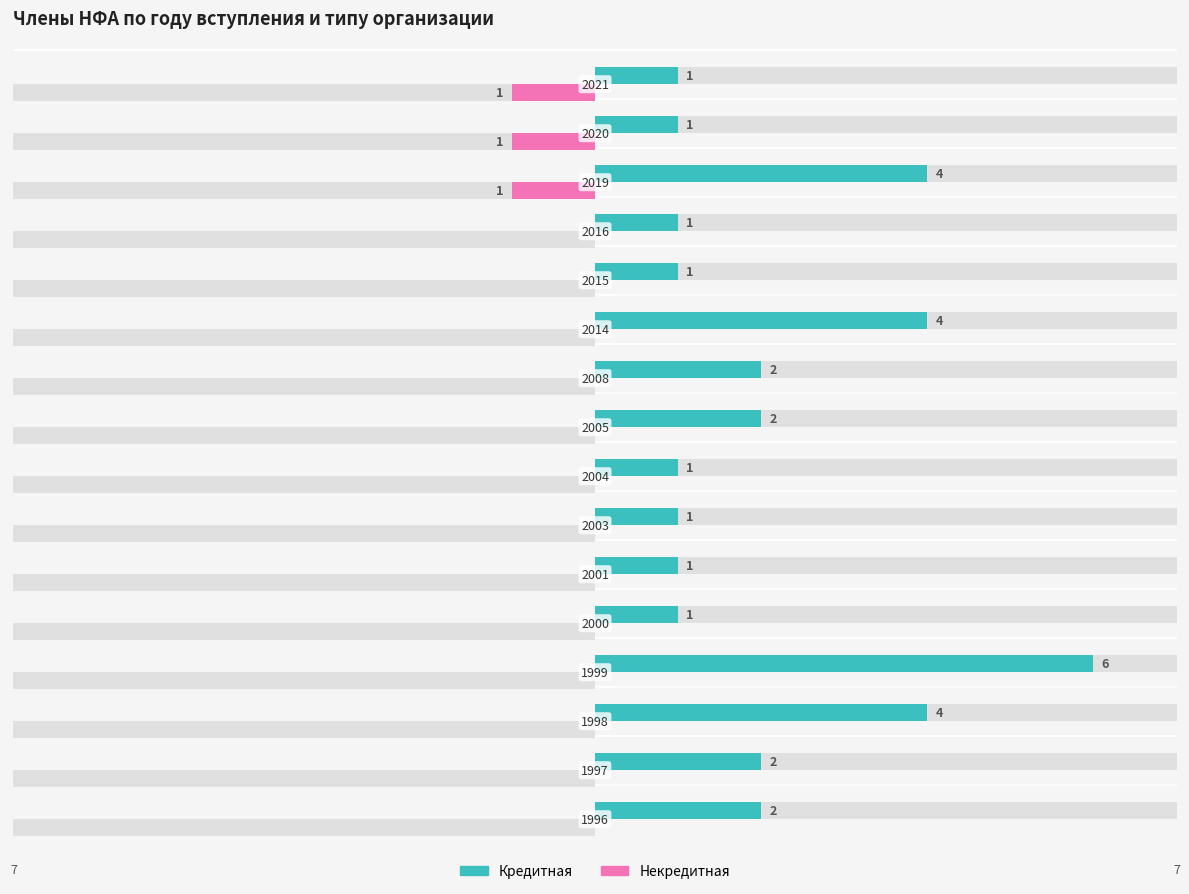

The Кредитная series shows 2 at 14. True or false?

False